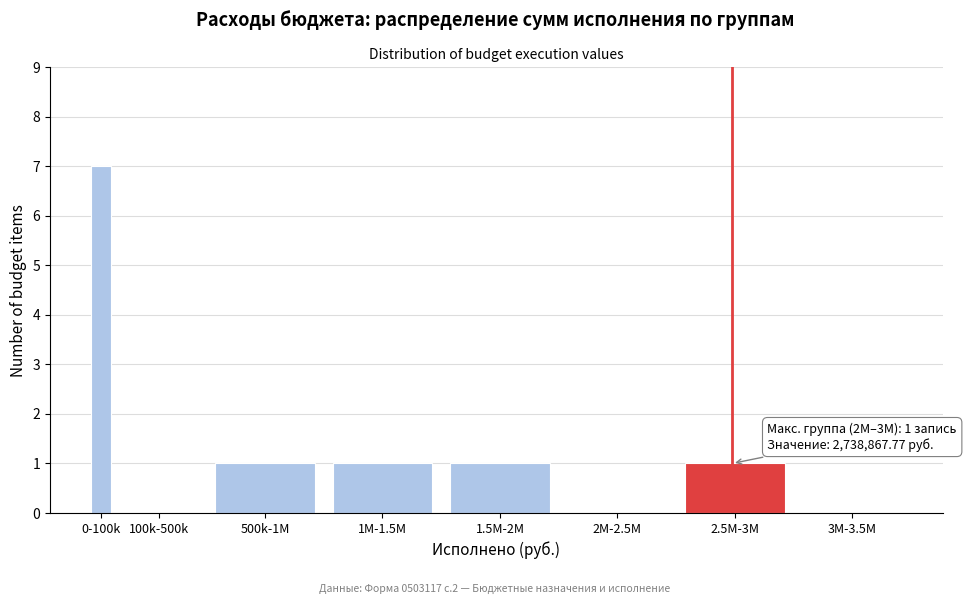

Reading left to right, what are all the values shown in this chart?

0-100k=7	100k-500k=0	500k-1M=1	1M-1.5M=1	1.5M-2M=1	2M-2.5M=0	2.5M-3M=1	3M-3.5M=0